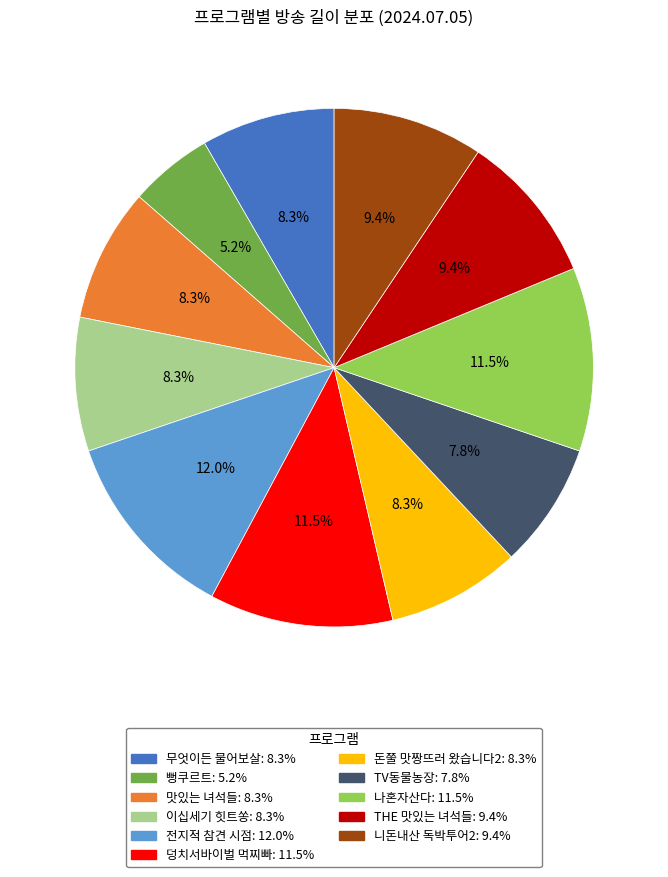

Which has a higher value, 뻥쿠르트: 5.2% or 무엇이든 물어보살: 8.3%?

무엇이든 물어보살: 8.3%